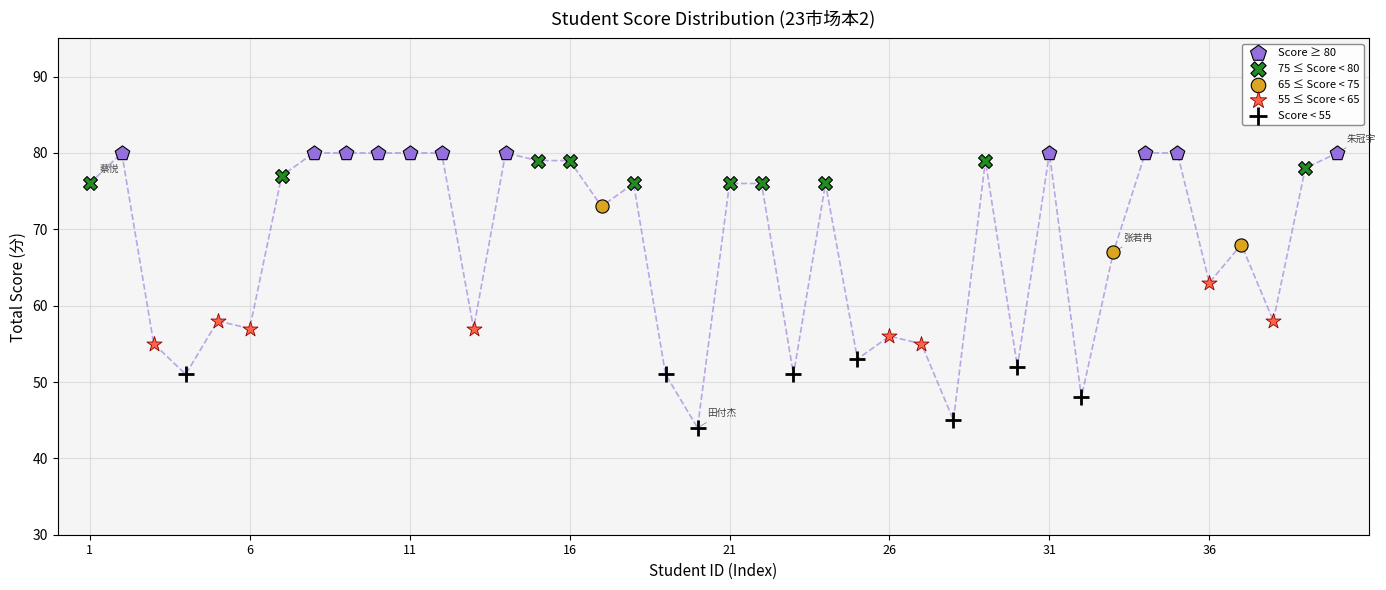

Which series reaches the minimum Y coordinate?

Score < 55